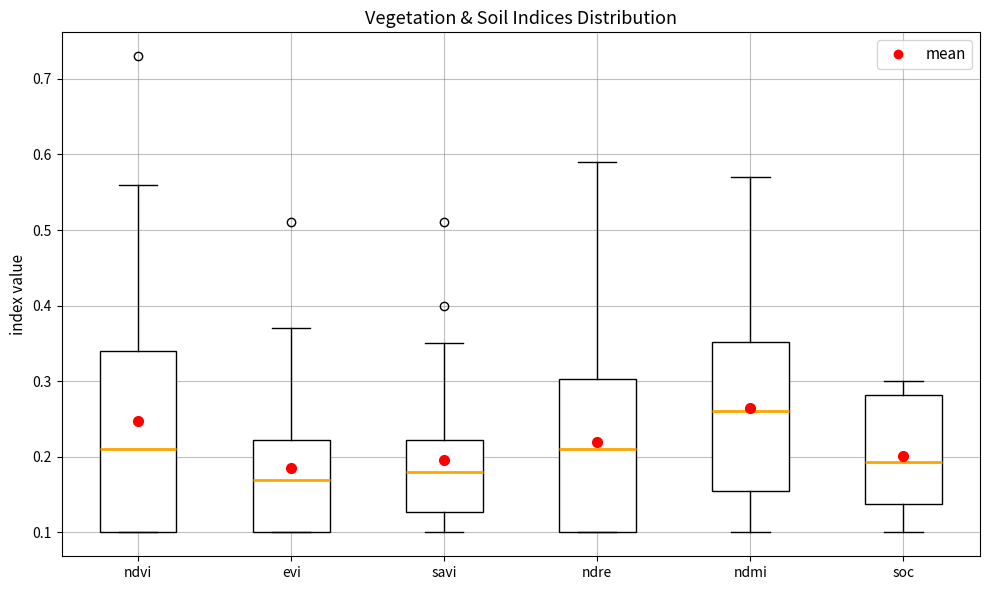

Reading left to right, transcribe this box plot: for each box, give where its median line is, the range the box spans, and where its two whiskers end, as read against the y-axis. The values are not printed on the chart, so give them approximately, as read against the axis.

ndvi: median 0.21, box 0.10 to 0.34, whiskers 0.10 to 0.56
evi: median 0.17, box 0.10 to 0.22, whiskers 0.10 to 0.37
savi: median 0.18, box 0.13 to 0.22, whiskers 0.10 to 0.35
ndre: median 0.21, box 0.10 to 0.30, whiskers 0.10 to 0.59
ndmi: median 0.26, box 0.16 to 0.35, whiskers 0.10 to 0.57
soc: median 0.19, box 0.14 to 0.28, whiskers 0.10 to 0.30